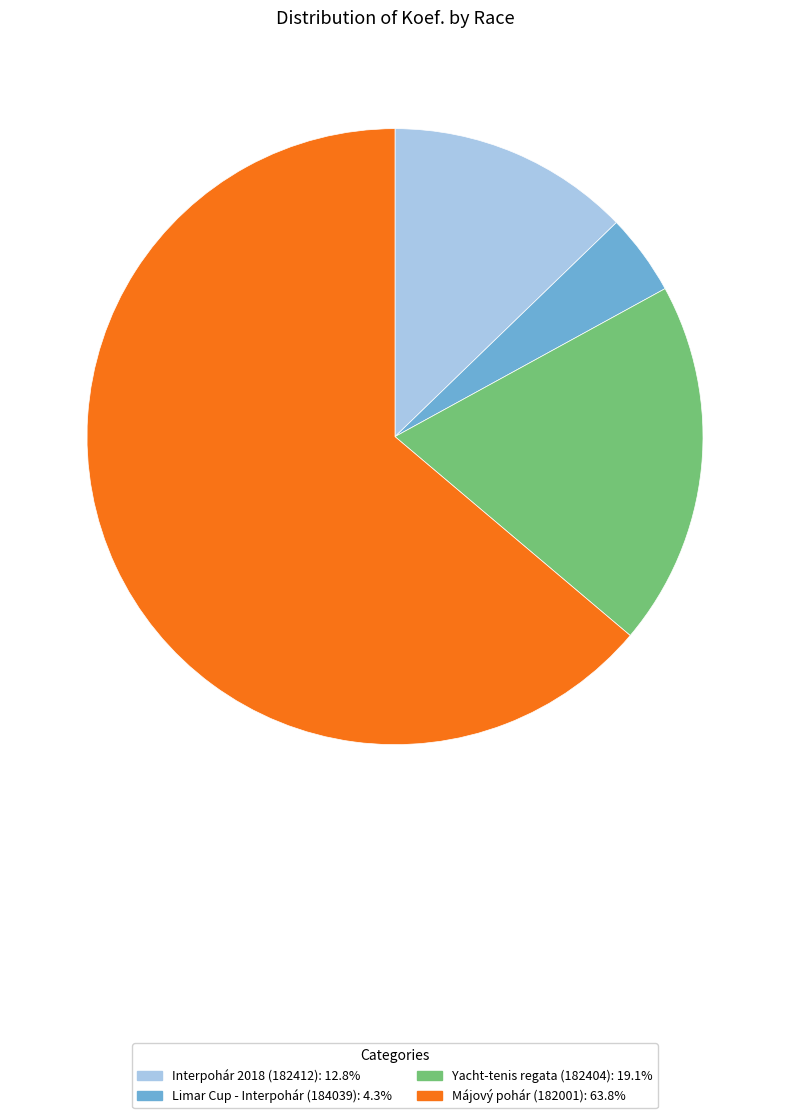

Is Limar Cup - Interpohár (184039) the majority of the pie?

No